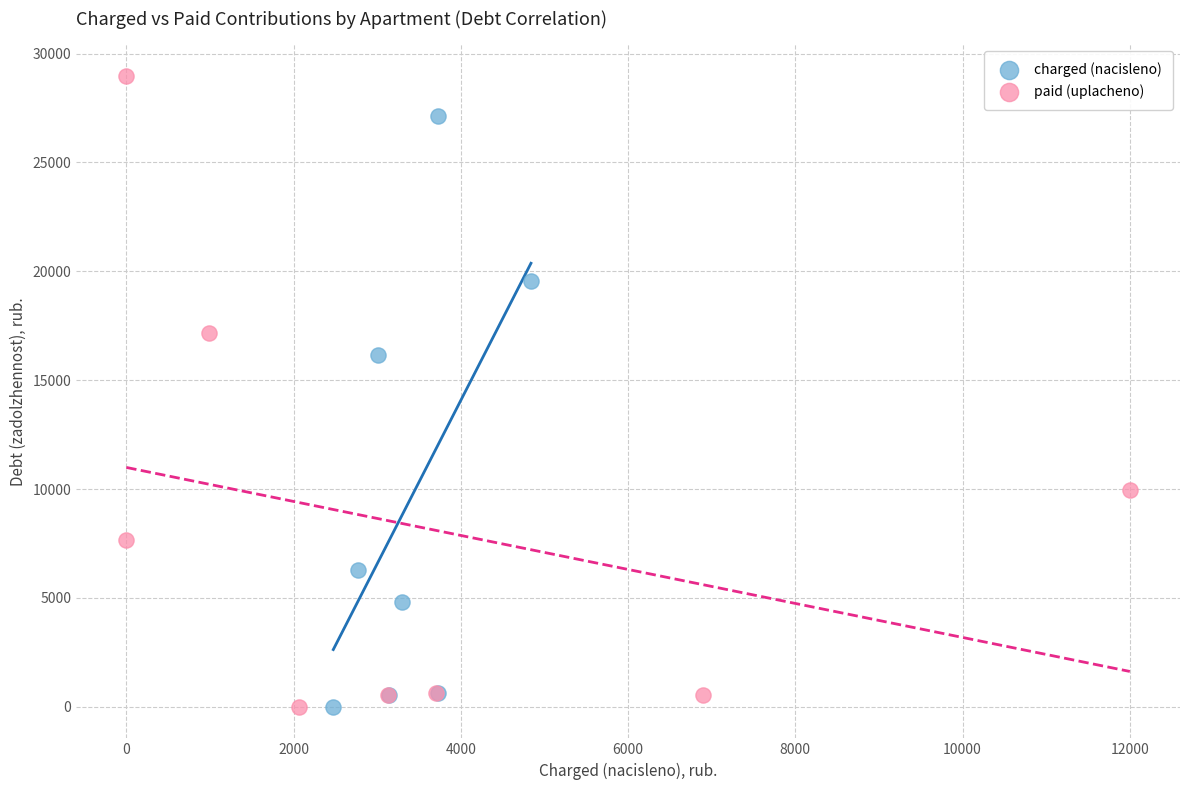

Which series reaches the maximum Y coordinate?

paid (uplacheno)